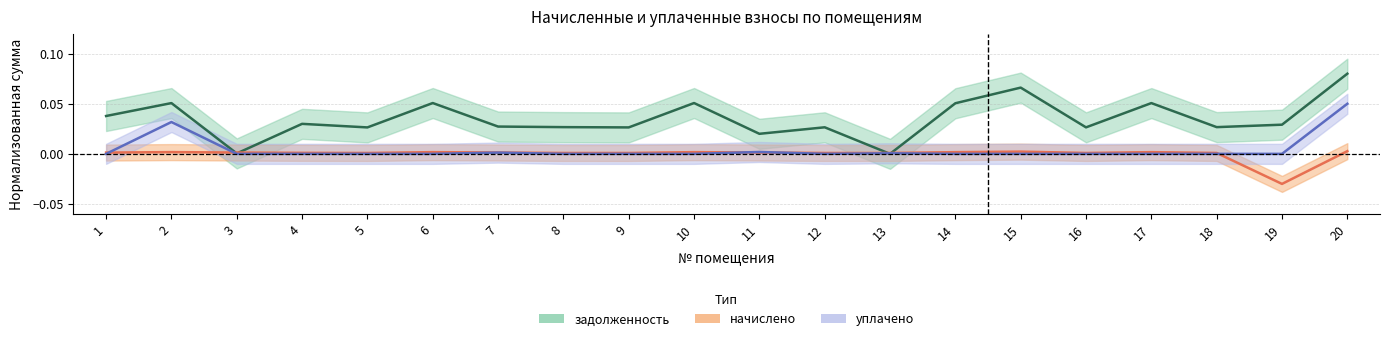

What is the total value across all series at 10?

0.1